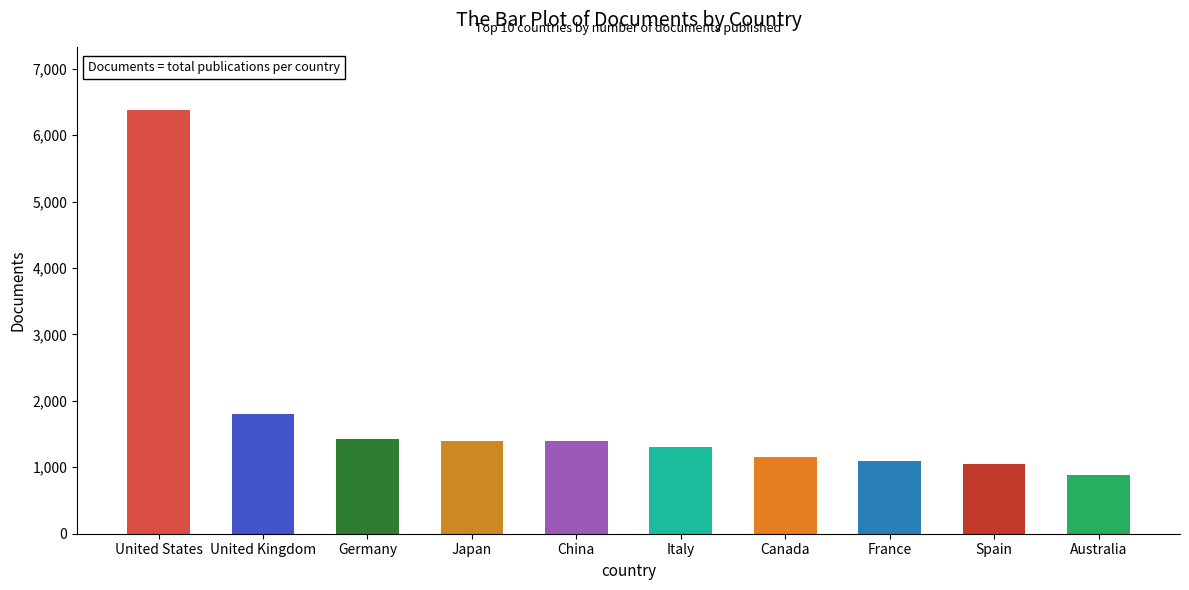

What is the label of the 7th bar from the left?

Canada